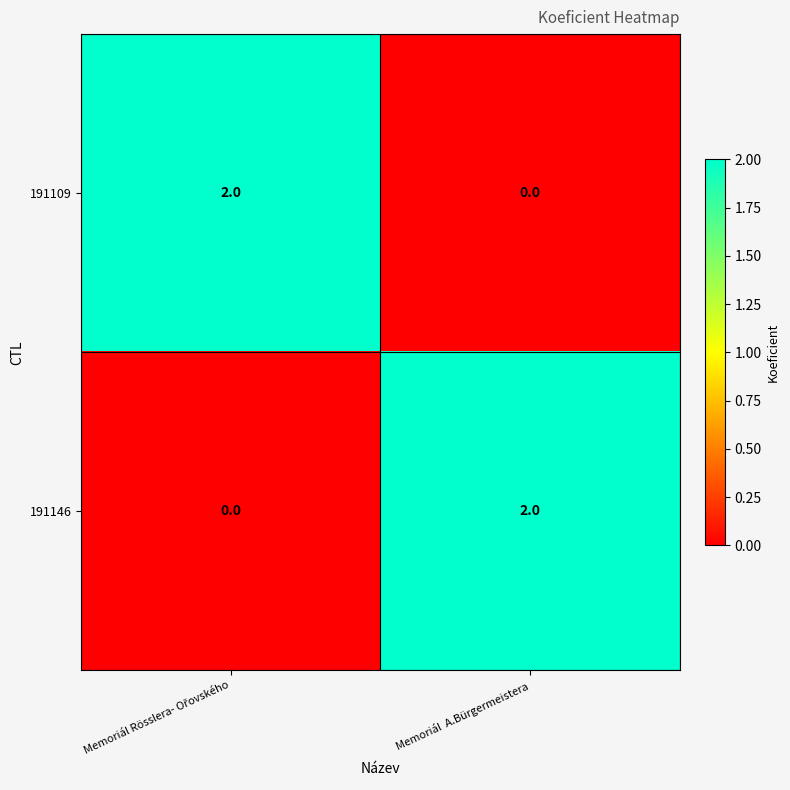

At how many categories does at least one series exceed 1?

2